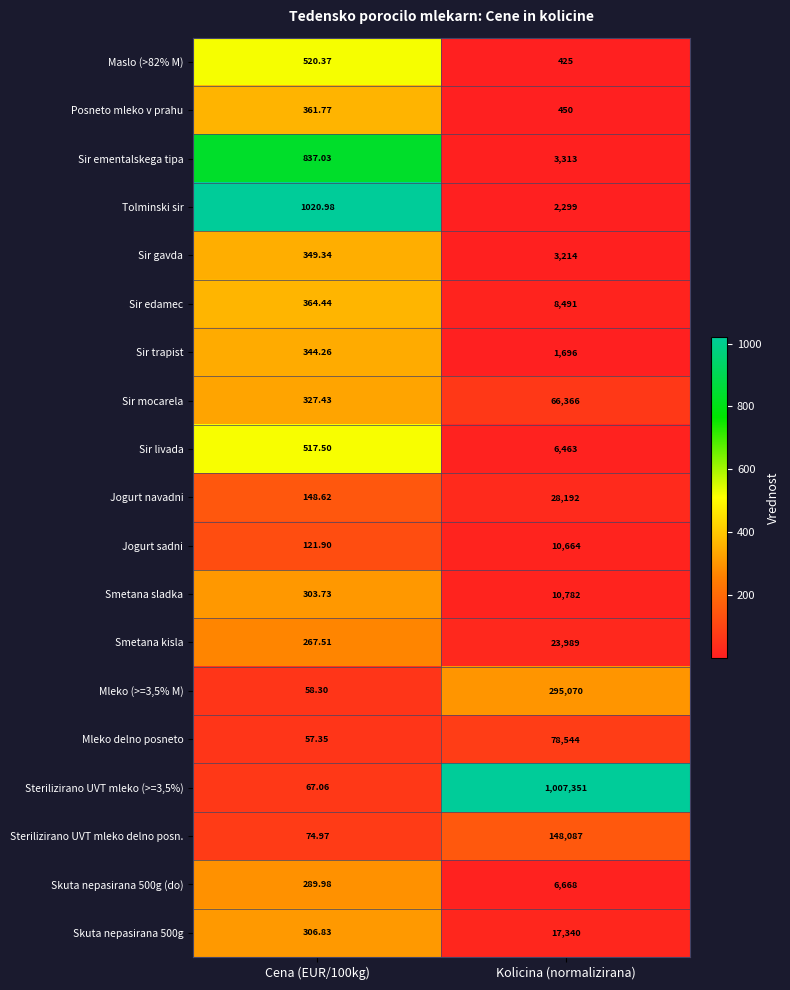

How many data points does each series have?

2